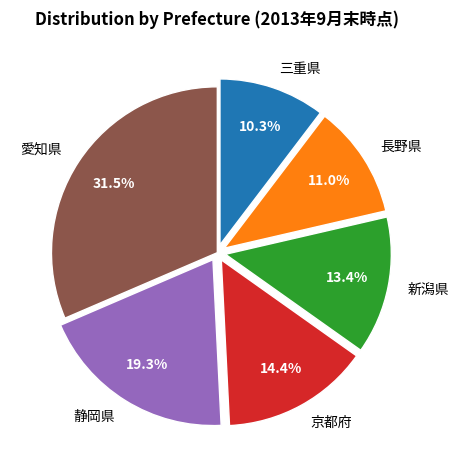

What is the ratio of the value at 三重県 to the value at 愛知県?

0.3